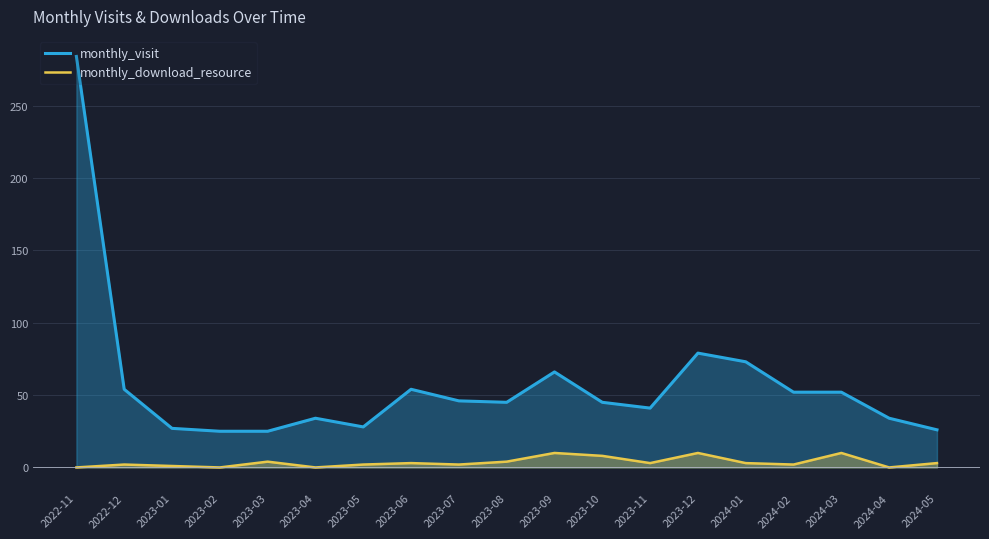

Which series has the largest range (max minus min)?

monthly_visit